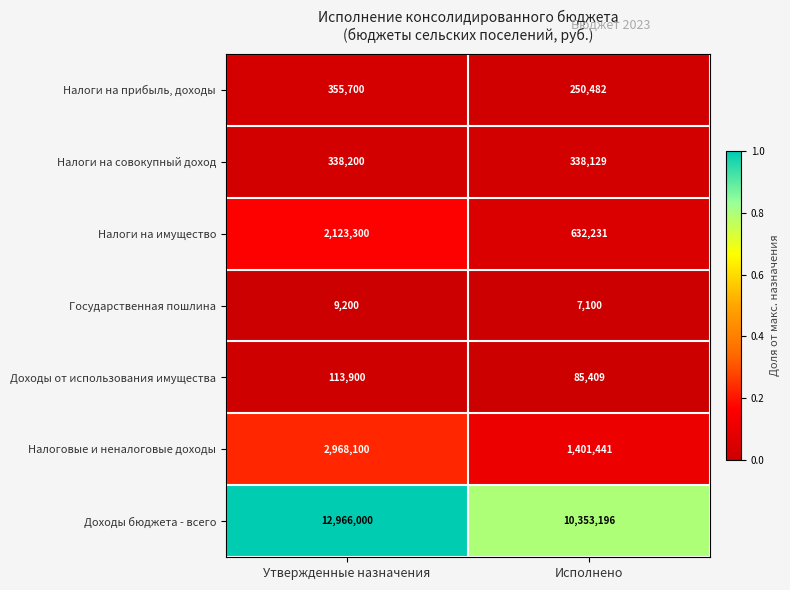

Rank the series by their maximum value, from lowest to highest.

Государственная пошлина, Доходы от использования имущества, Налоги на совокупный доход, Налоги на прибыль, доходы, Налоги на имущество, Налоговые и неналоговые доходы, Доходы бюджета - всего